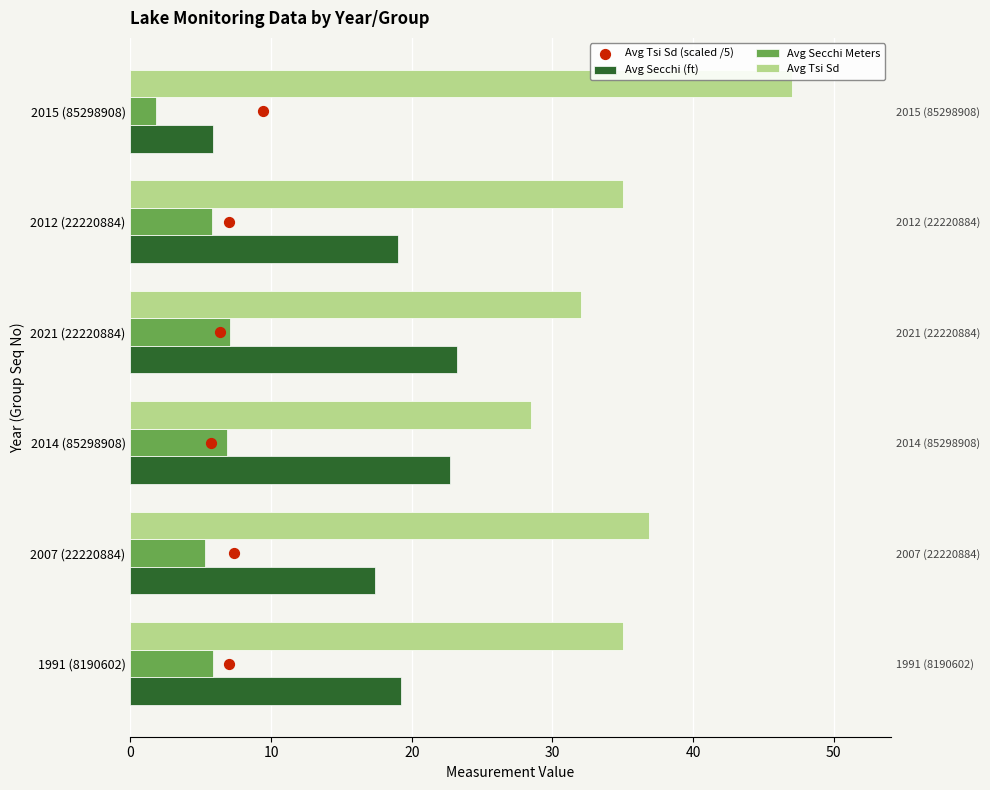

What is the total value across all series at 20?

60.1